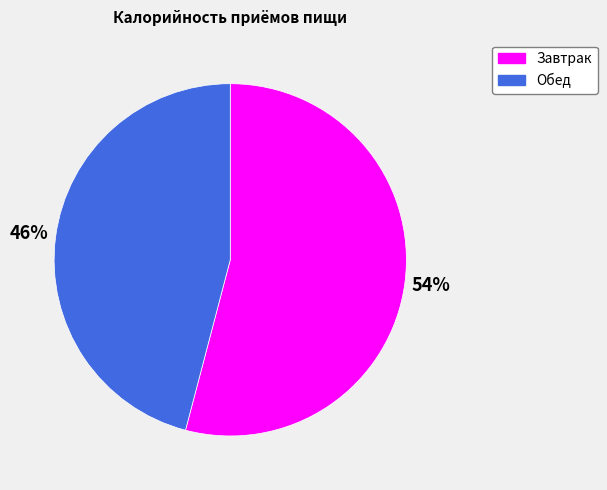

To the nearest percent, what is the difference between the Обед and Завтрак slice percentages?

8%